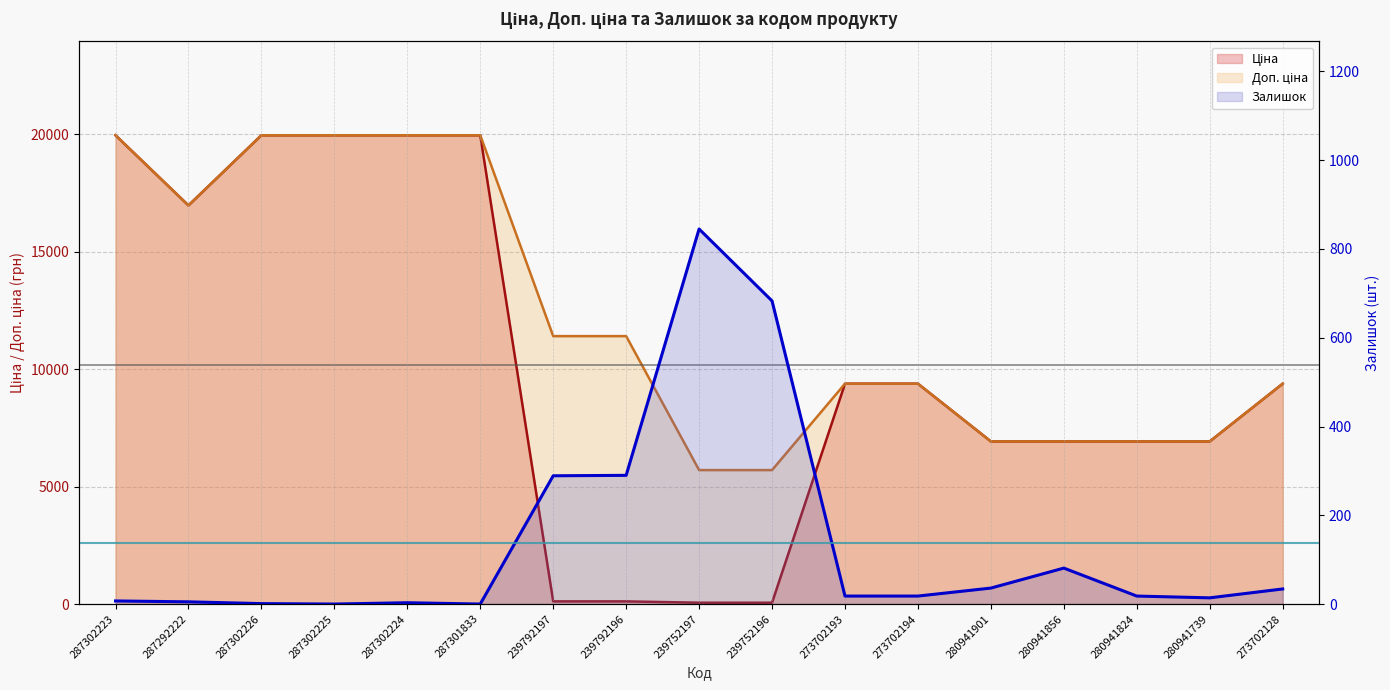

Reading left to right, what are all the values shown in this chart?

Ціна: 287302223=19964.2	287292222=16976.3	287302226=19964.2	287302225=19964.2	287302224=19964.2	287301833=19964.2	239792197=114.1	239792196=114.1	239752197=57.0	239752196=57.0	273702193=9384.0	273702194=9384.0	280941901=6925.7	280941856=6925.7	280941824=6925.7	280941739=6925.7	273702128=9384.0
Доп. ціна: 287302223=19964.2	287292222=16976.3	287302226=19964.2	287302225=19964.2	287302224=19964.2	287301833=19964.2	239792197=11410.0	239792196=11410.0	239752197=5705.0	239752196=5705.0	273702193=9384.0	273702194=9384.0	280941901=6925.7	280941856=6925.7	280941824=6925.7	280941739=6925.7	273702128=9384.0
Залишок: 287302223=7.0	287292222=5.0	287302226=1.0	287302225=0.0	287302224=3.0	287301833=0.0	239792197=289.0	239792196=290.0	239752197=845.0	239752196=683.0	273702193=18.0	273702194=18.0	280941901=36.0	280941856=81.0	280941824=18.0	280941739=14.0	273702128=34.0